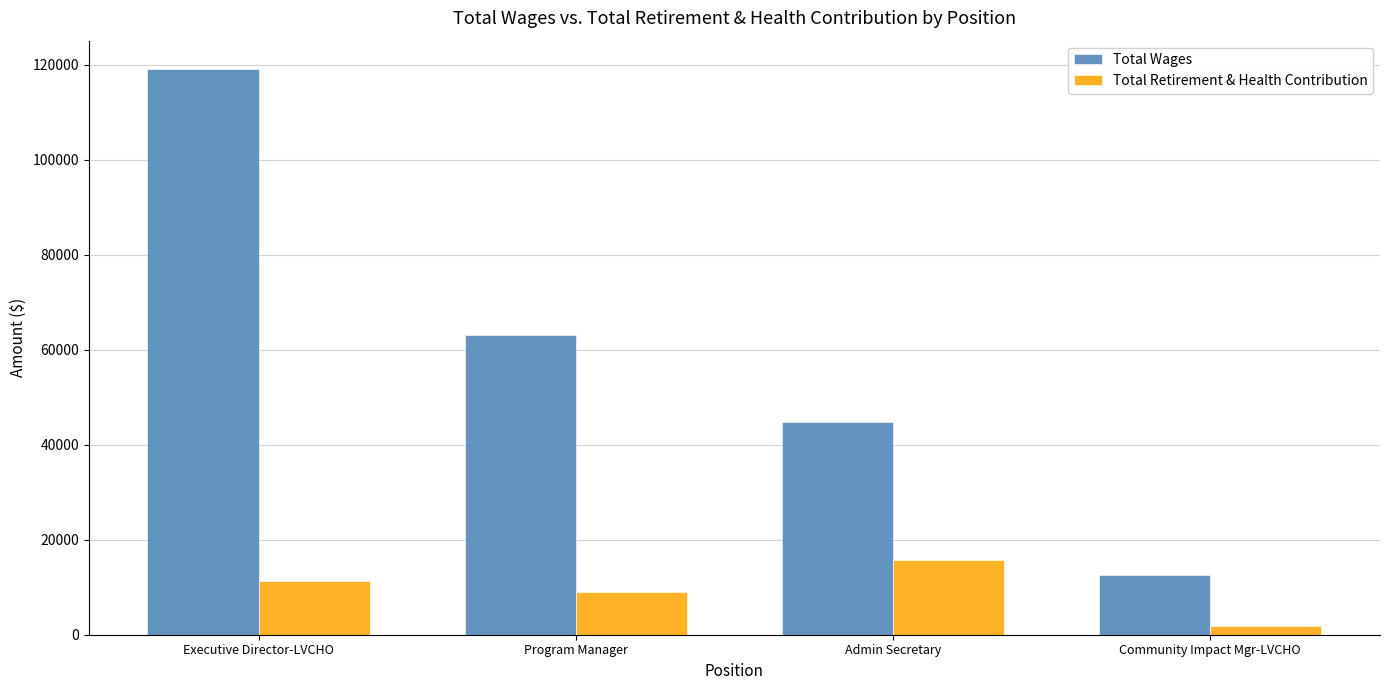

What value does the Total Retirement & Health Contribution series have at Community Impact Mgr-LVCHO, to the nearest 50?

1850